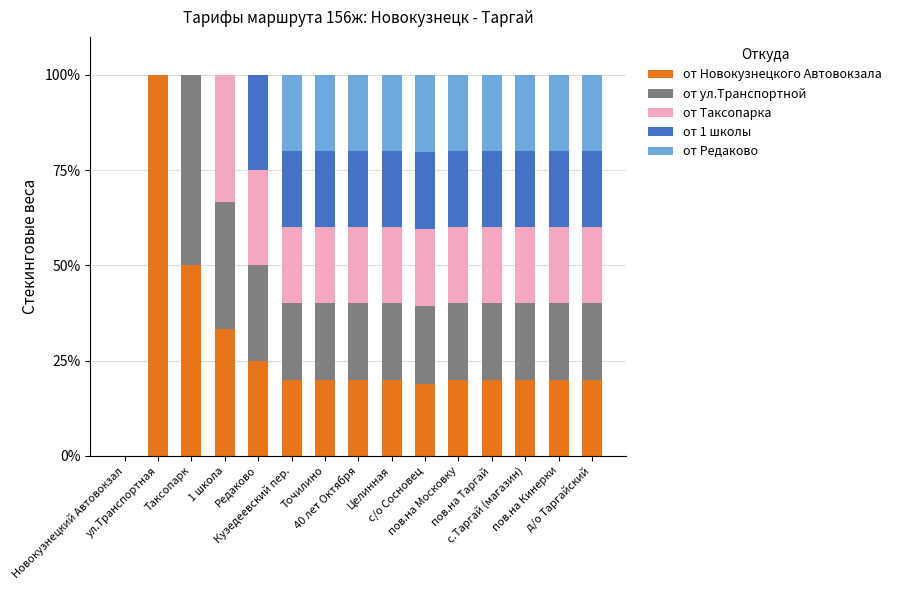

What is the maximum value for от Новокузнецкого Автовокзала?

100.0